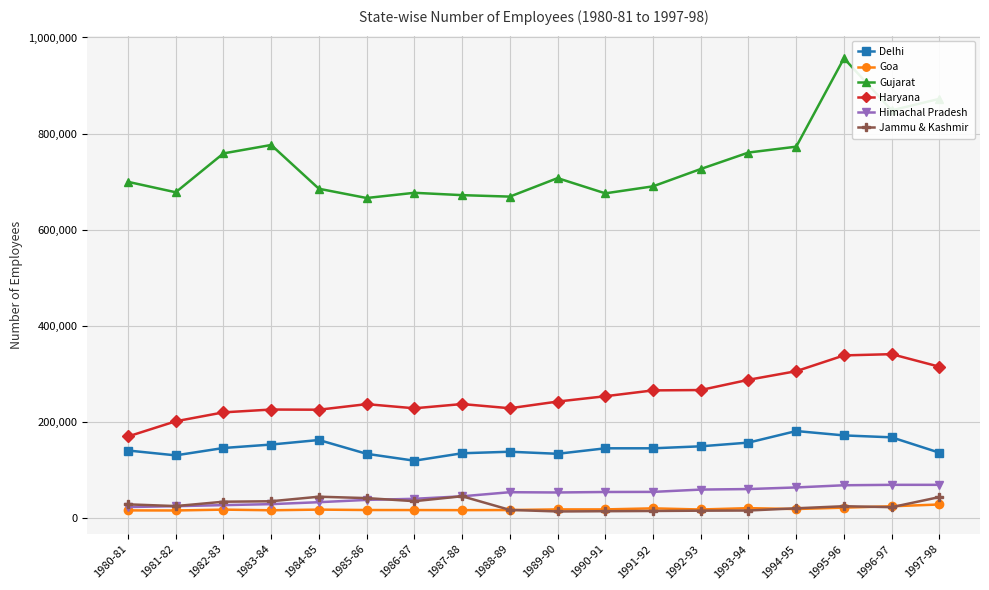

Where does the Goa series first go above 17144?

1989-90